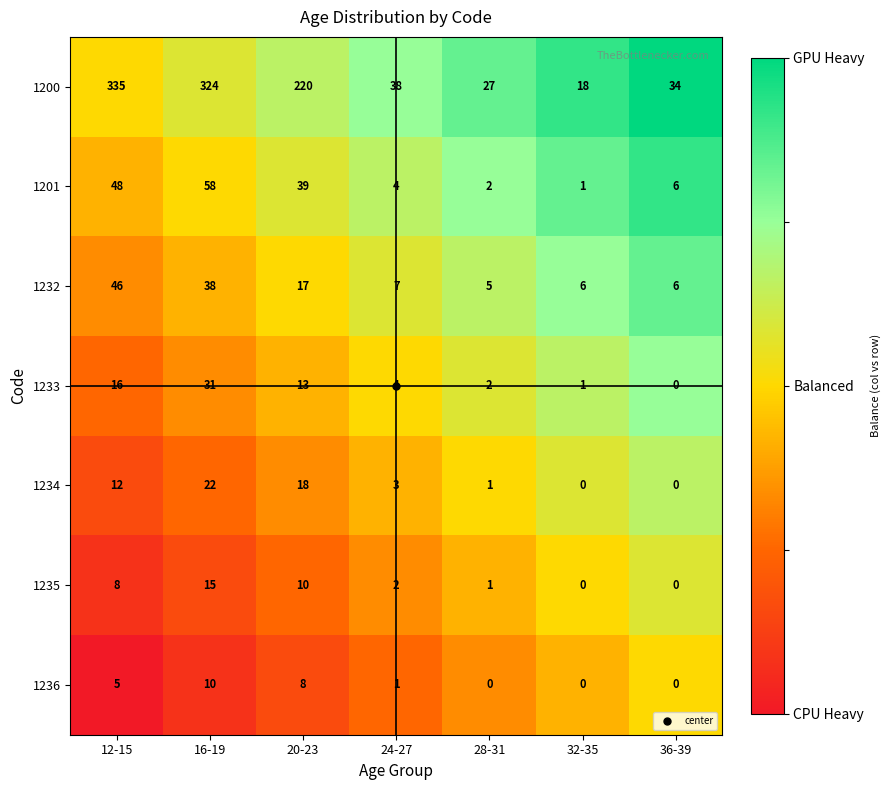

The 1232 series shows 7 at 24-27. True or false?

True